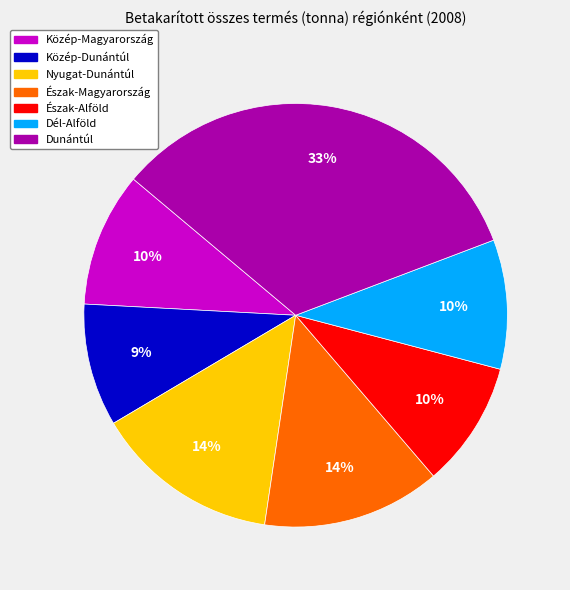

Which has a higher value, Dél-Alföld or Észak-Magyarország?

Észak-Magyarország